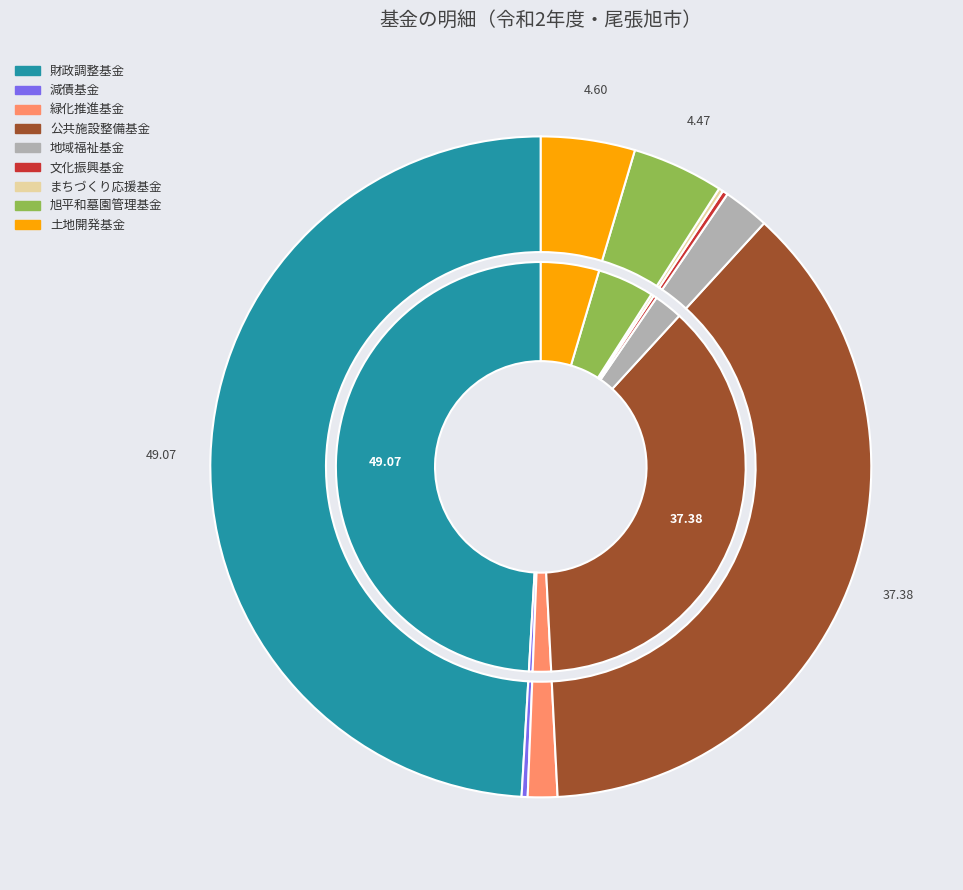

To the nearest percent, what portion does 地域福祉基金 represent?

2%